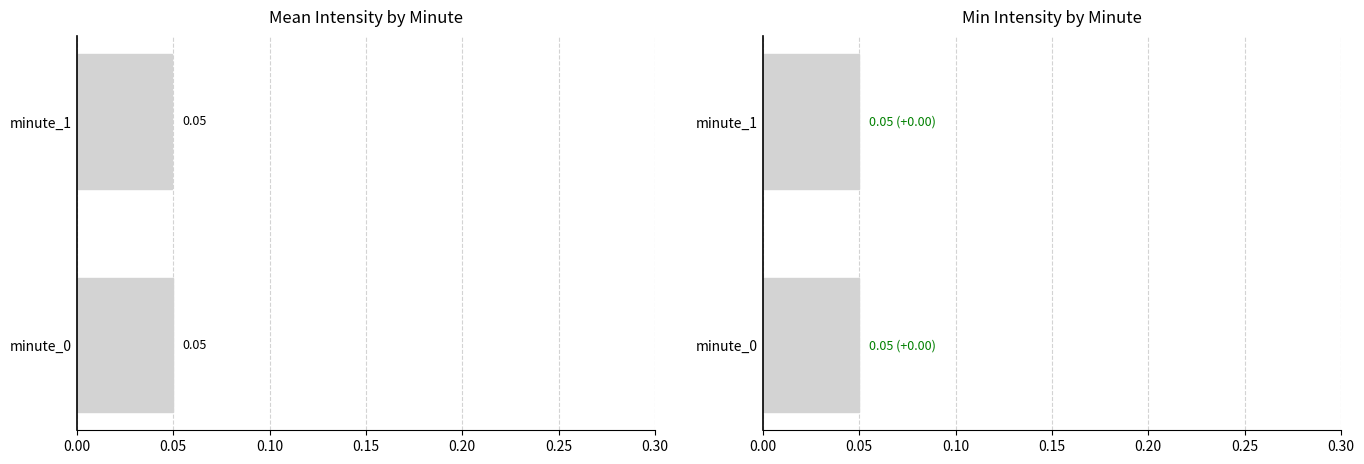

Does the chart contain any negative values?

No